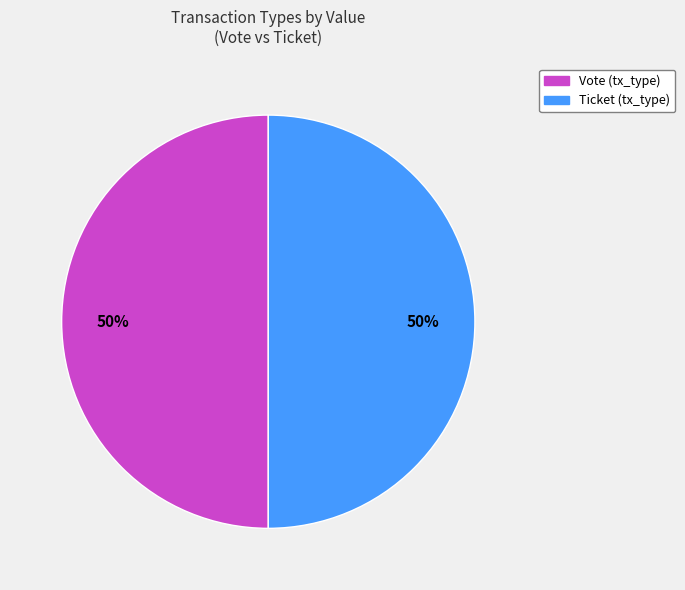

Is it true that Vote is 50% of the pie?

True